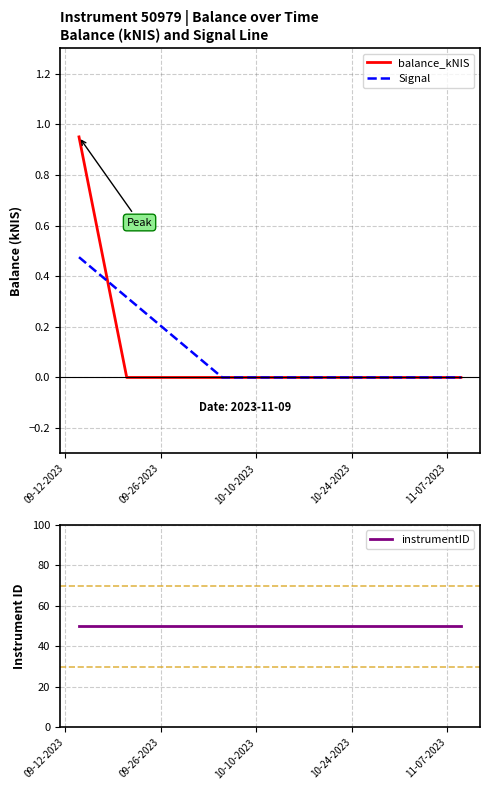

What is the label of the 5th point from the right?

09-12-2023